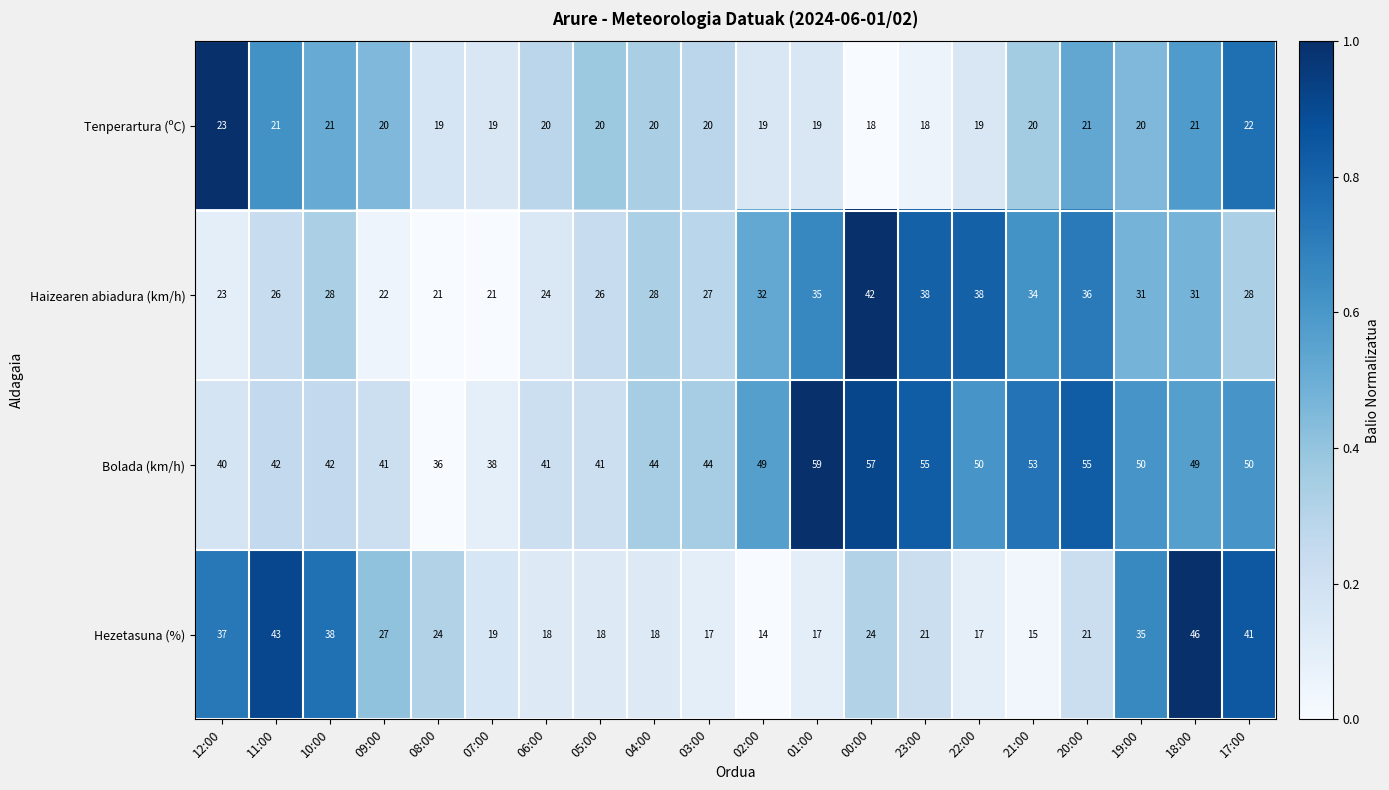

Which series has the largest range (max minus min)?

Hezetasuna (%)